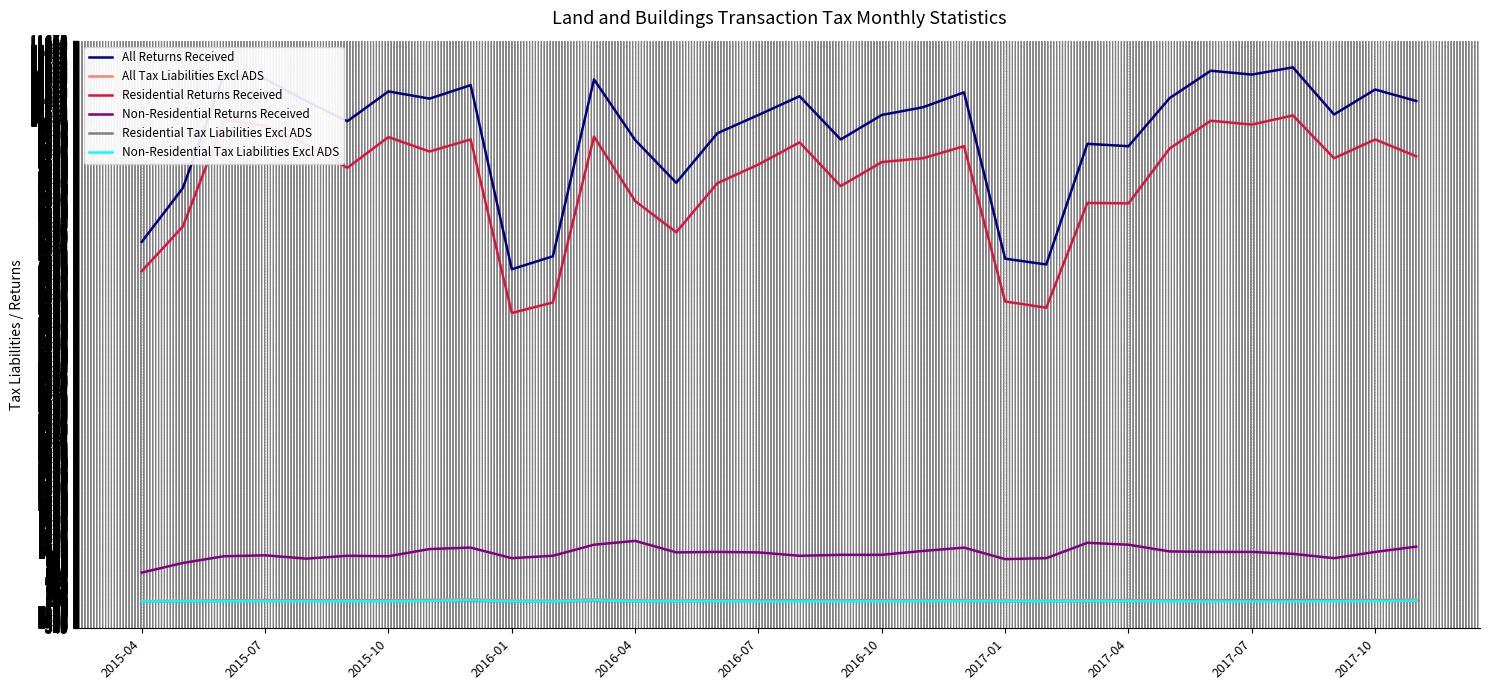

What is the lowest value of the Residential Returns Received series?

6010.0